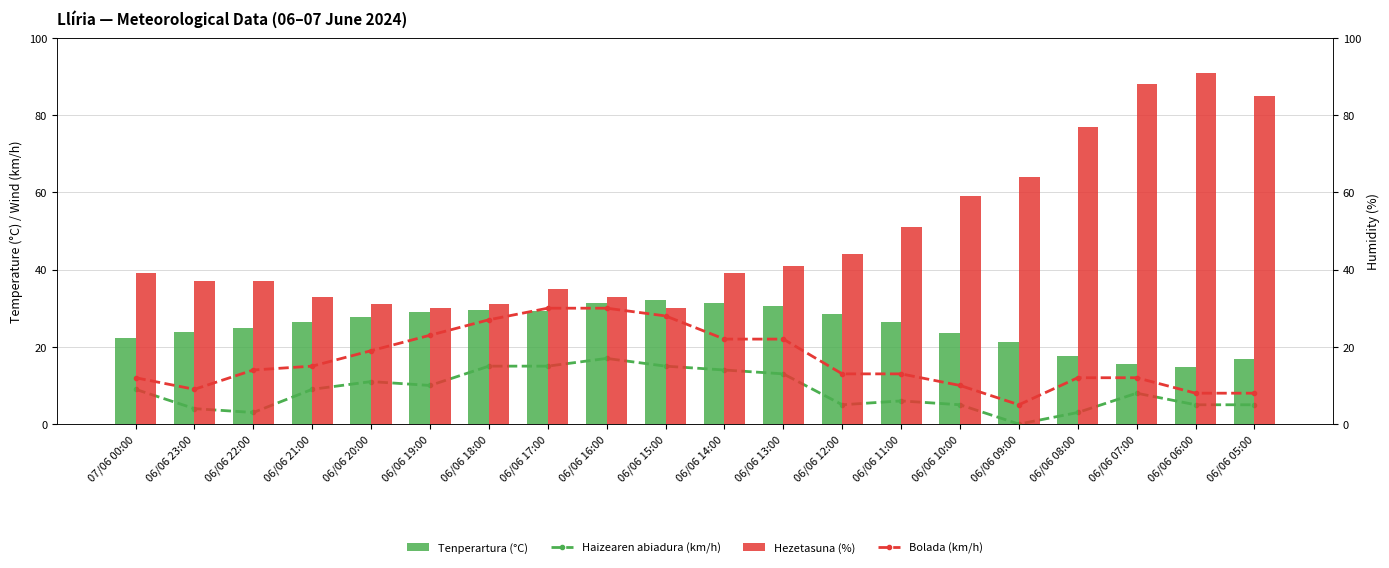

List the series in order of their overall mean, lowest first.

Haizearen abiadura (km/h), Bolada (km/h), Tenperartura (°C), Hezetasuna (%)